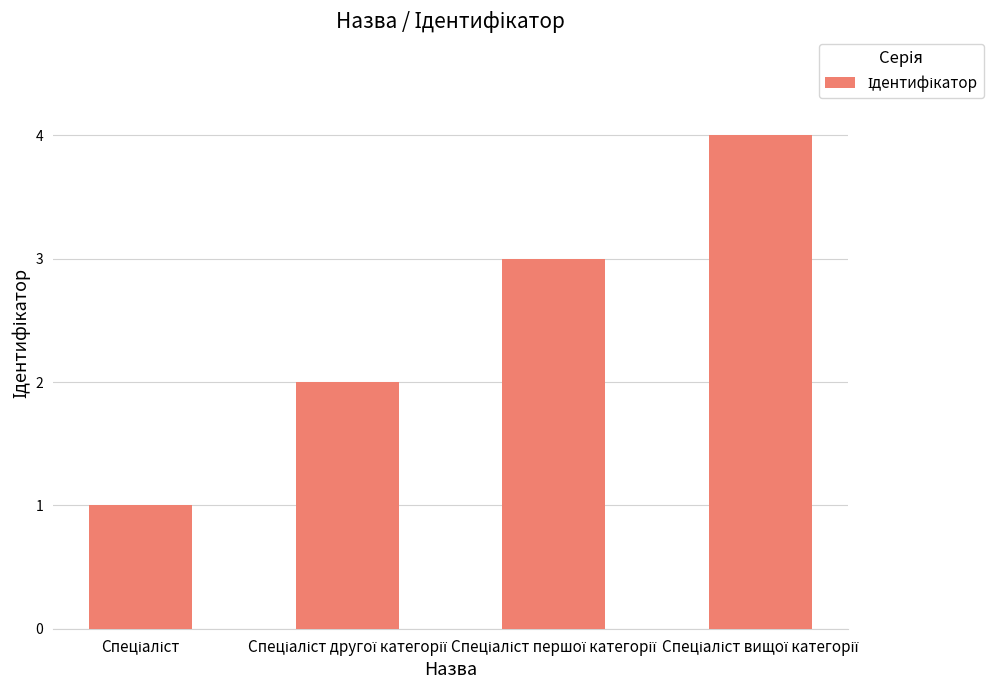

What is the maximum value shown in the chart?

4